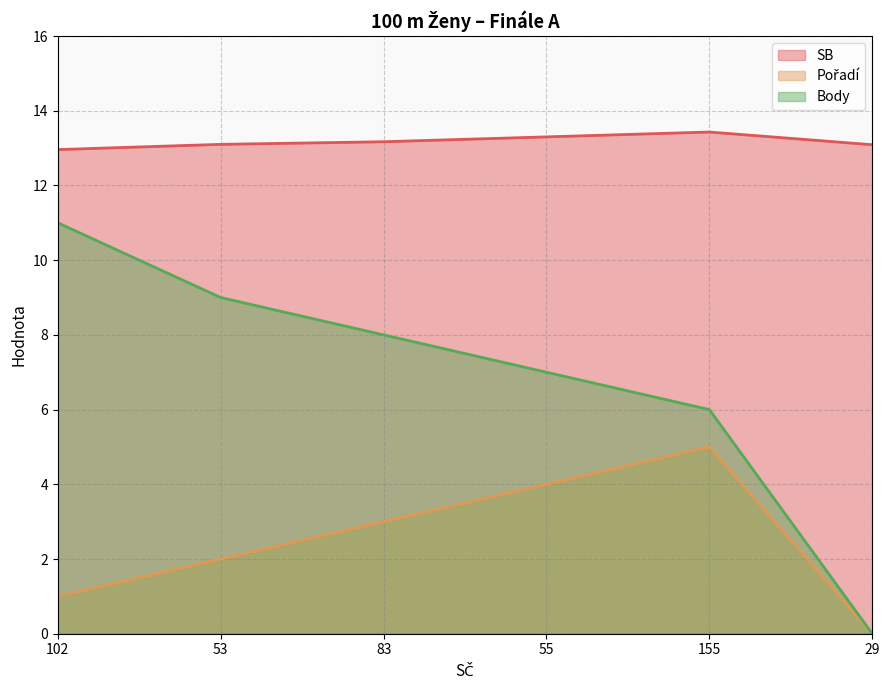

What position from the left is 102?

1